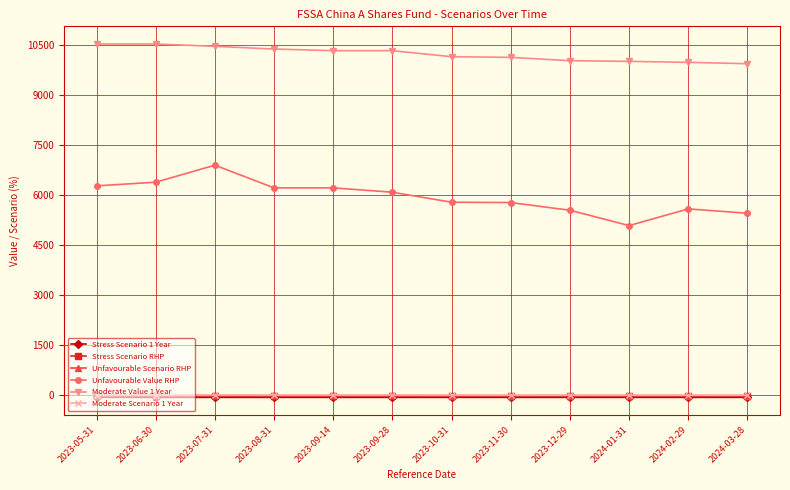

What is the difference between the second highest and second lowest values in the Unfavourable Scenario RHP series?

2.9